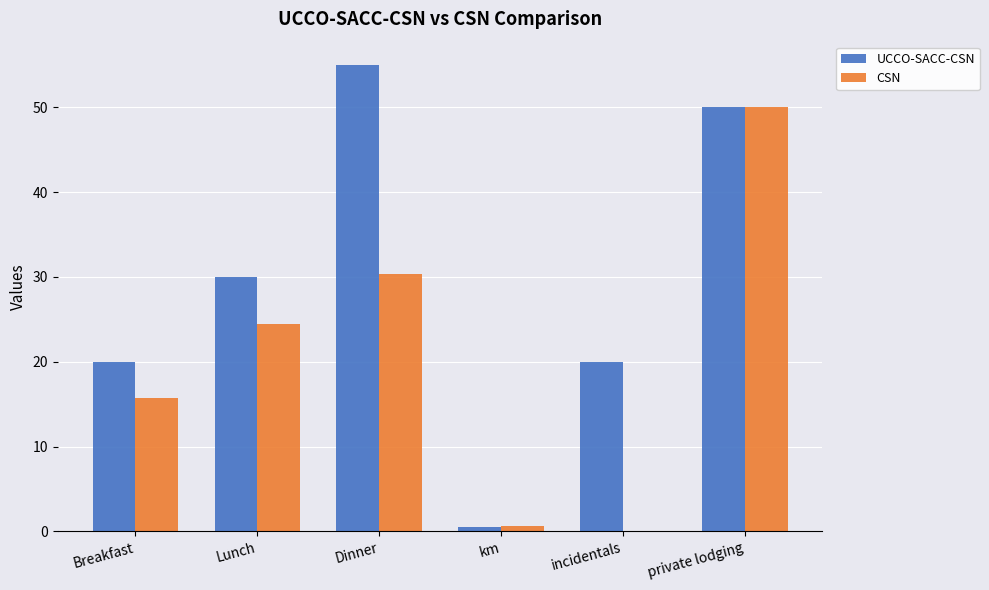

How many groups of bars are there?

6